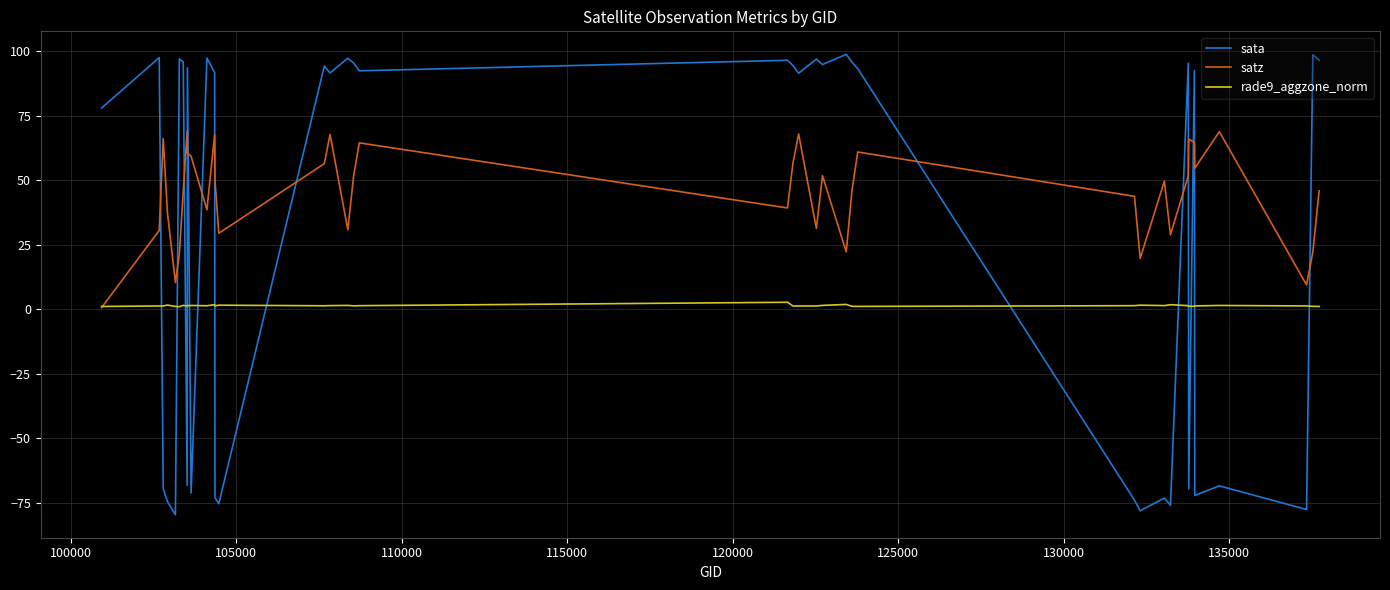

What is the maximum value for sata?

98.8